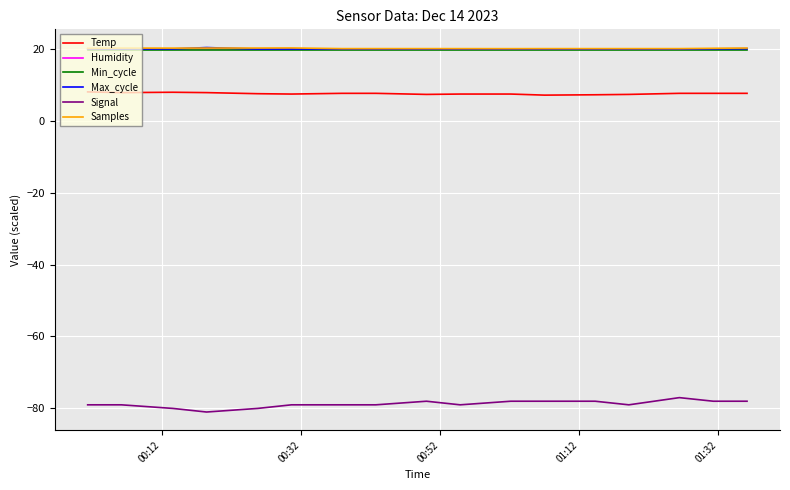

What is the greatest value displayed?

20.3